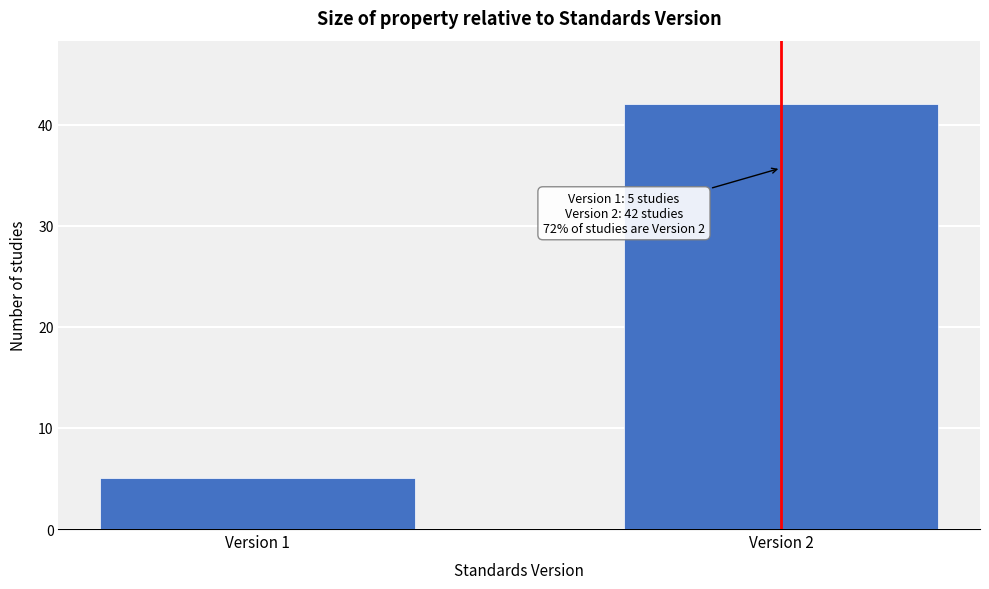

Reading left to right, list all the values displayed in this chart.

Version 1=5	Version 2=42